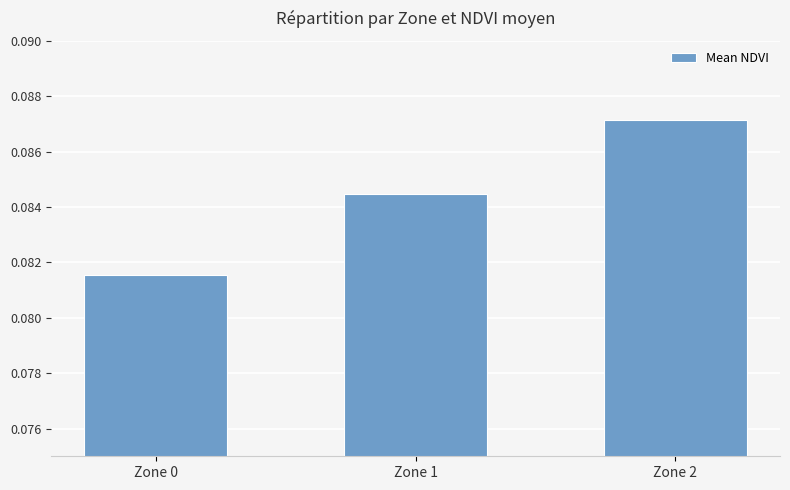

Which label corresponds to the largest value in the chart?

Zone 2